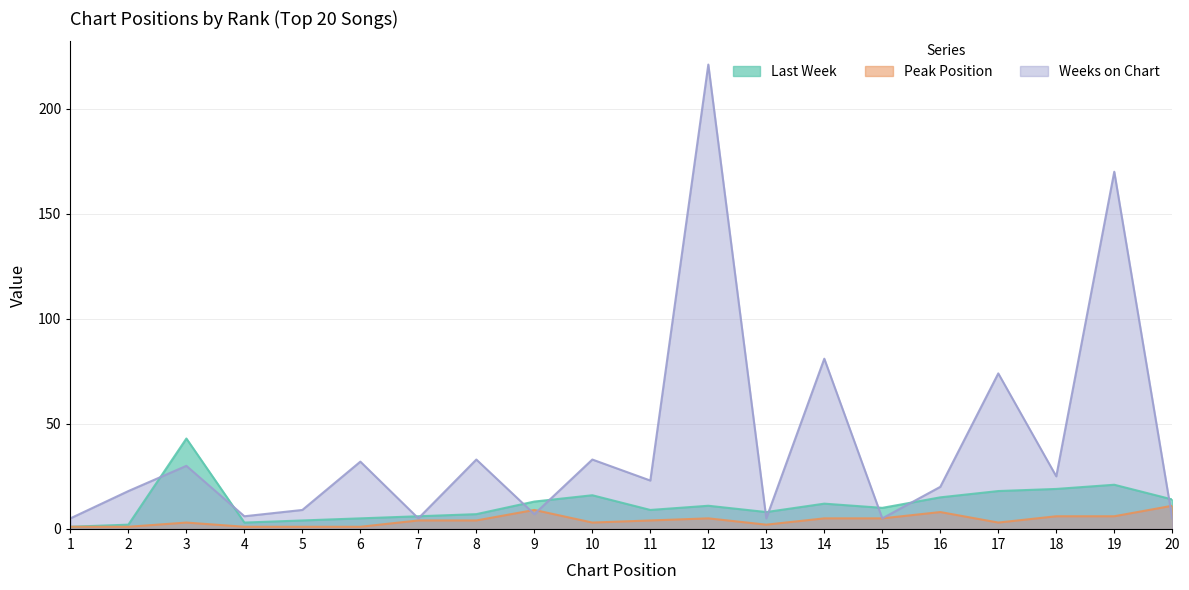

What is the total value across all series at 13?

15